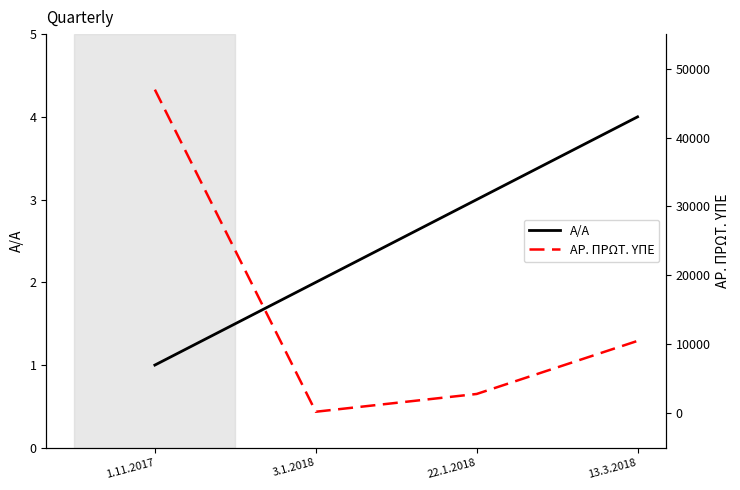

What is the difference between the second highest and second lowest values in the Α/Α series?

1